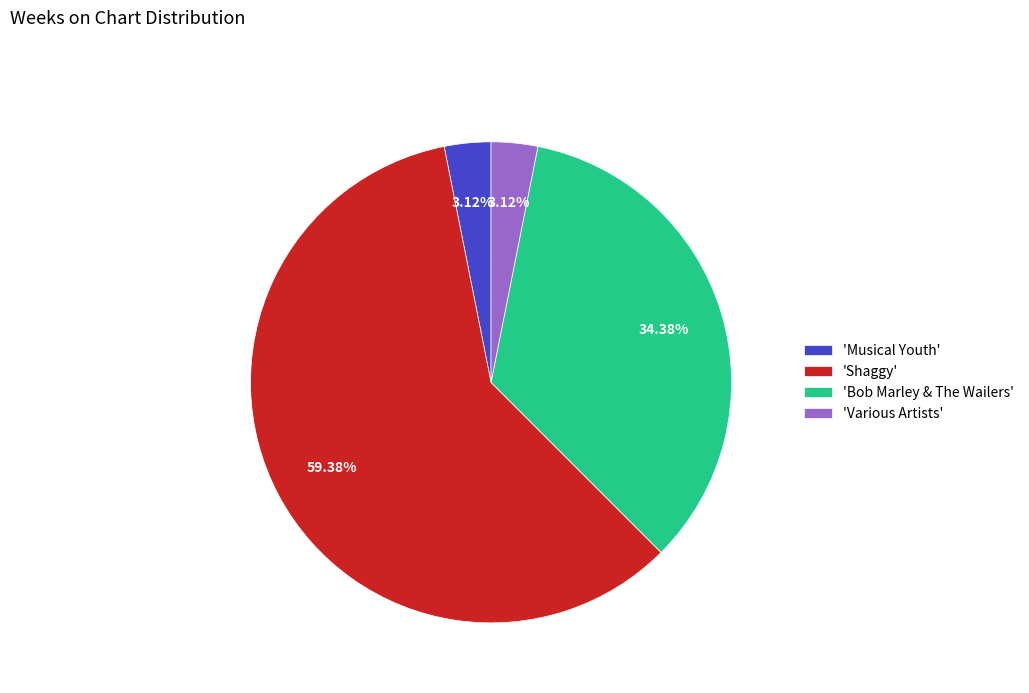

Is the sum of 'Shaggy' and 'Musical Youth' greater than half?

Yes